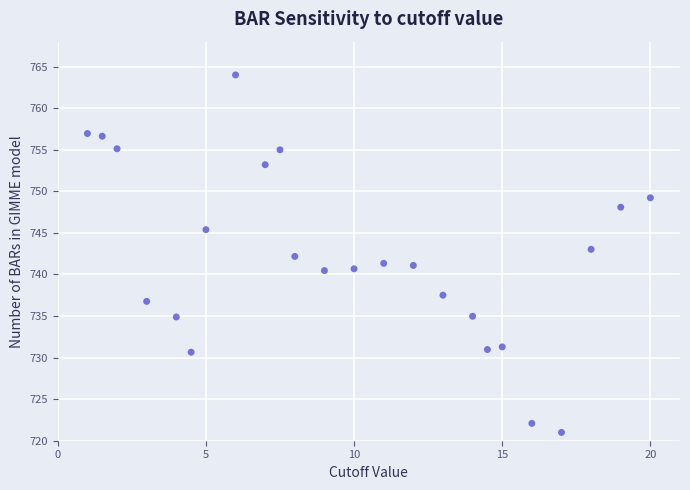

What is the range of Y values (max minus min)?

43.0